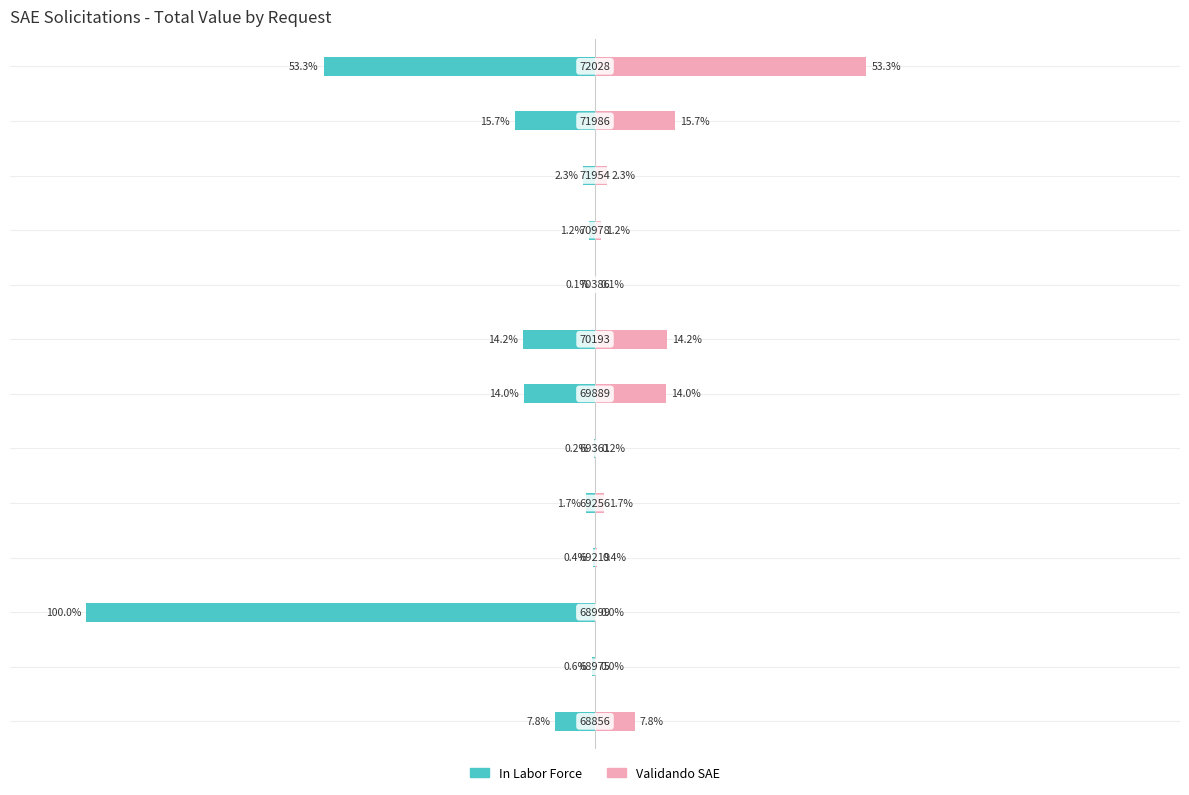

What is the value of the Validando SAE bar at the 11th from the left?

2.3